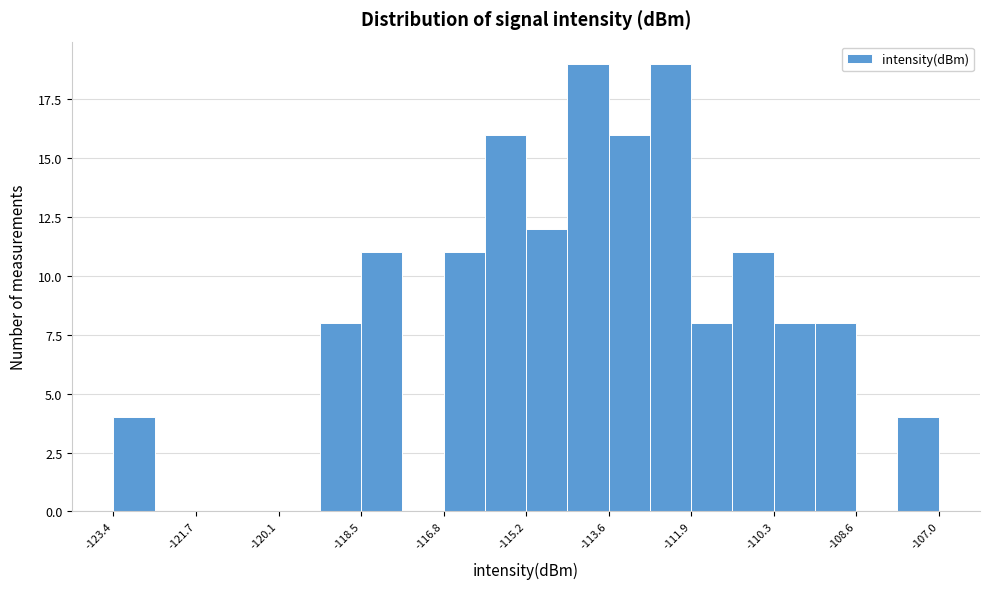

Reading left to right, transcribe this chart: for each bar, give the range it covers on the x-axis and its height. Neither the bar edges nor the heights are printed on the chart, so give them approximately, as read against the axes.

-123.4 to -122.6: 4
-122.6 to -121.8: 0
-121.8 to -121.0: 0
-121.0 to -120.2: 0
-120.2 to -119.2: 0
-119.2 to -118.4: 8
-118.4 to -117.6: 11
-117.6 to -116.8: 0
-116.8 to -116.0: 11
-116.0 to -115.2: 16
-115.2 to -114.4: 12
-114.4 to -113.6: 19
-113.6 to -112.8: 16
-112.8 to -112.0: 19
-112.0 to -111.0: 8
-111.0 to -110.2: 11
-110.2 to -109.4: 8
-109.4 to -108.6: 8
-108.6 to -107.8: 0
-107.8 to -107.0: 4